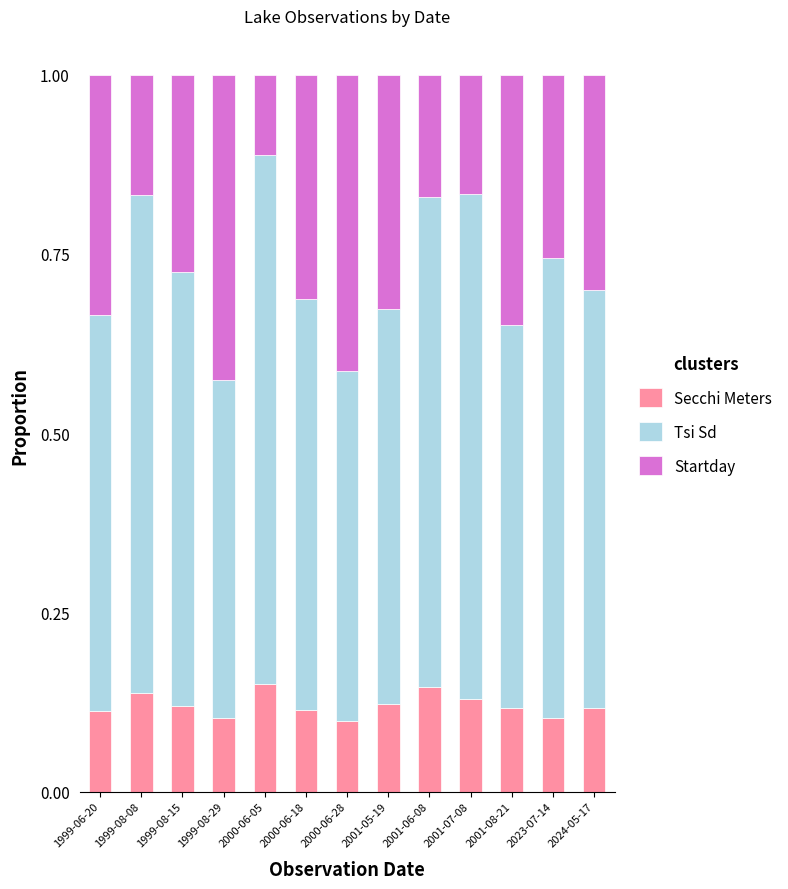

What is the sum of all Secchi Meters values?

1.6